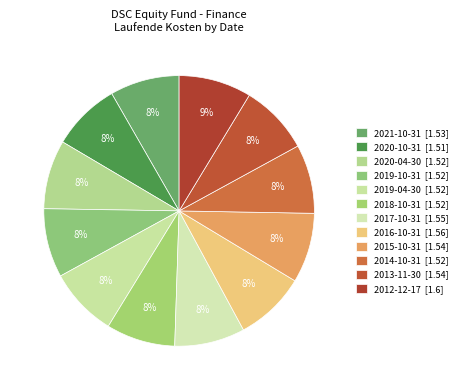

How many slices are in this pie chart?

12